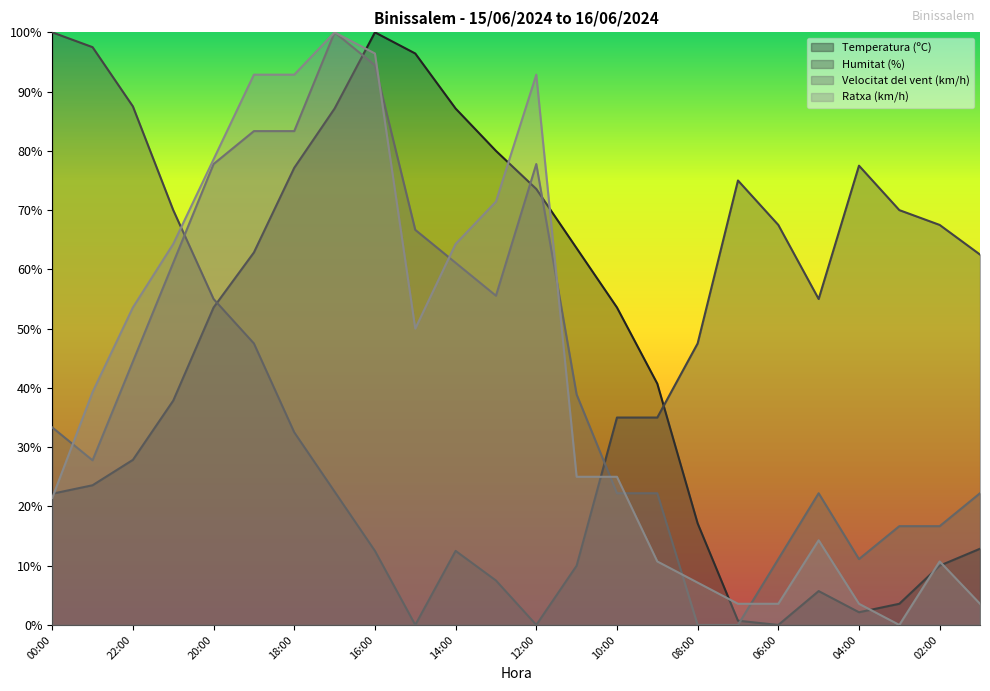

What position from the right is 08:00?

8